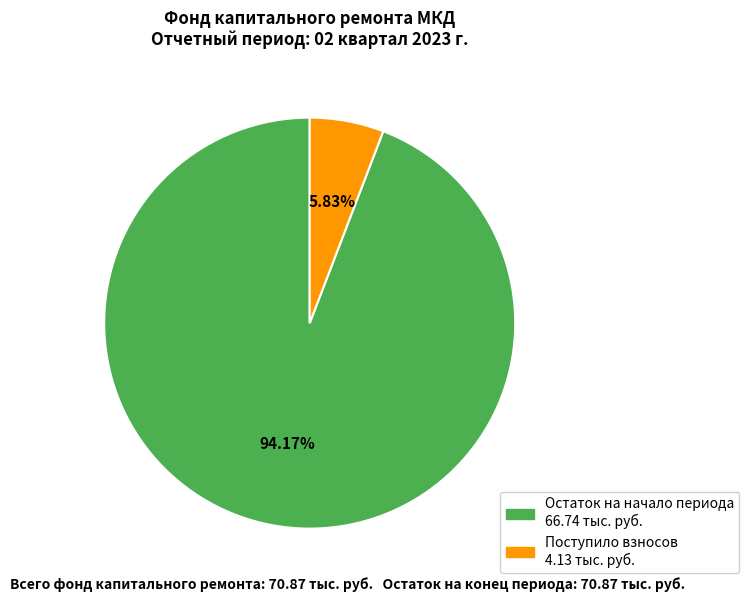

Does any single category account for the majority?

Yes